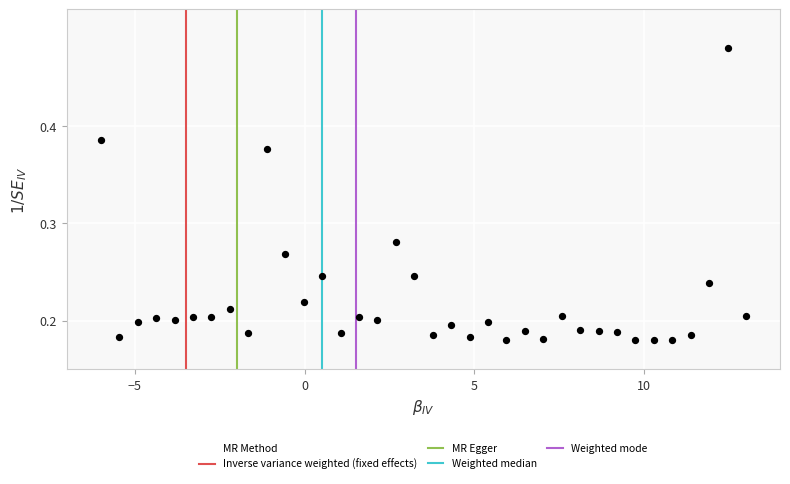

What is the range of X values (max minus min)?

19.0